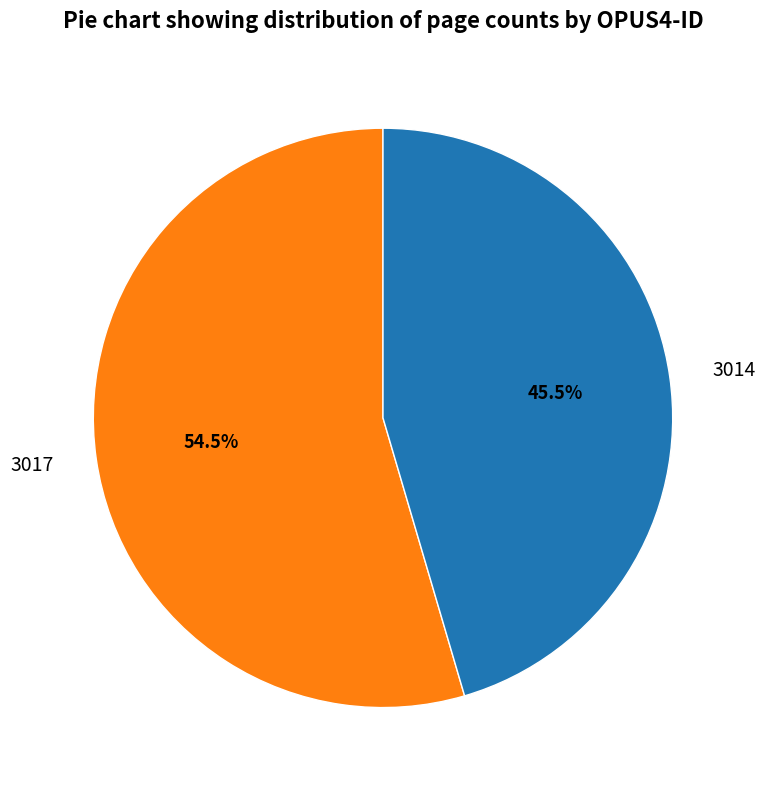

Does 3014 account for over 50% of the chart?

No